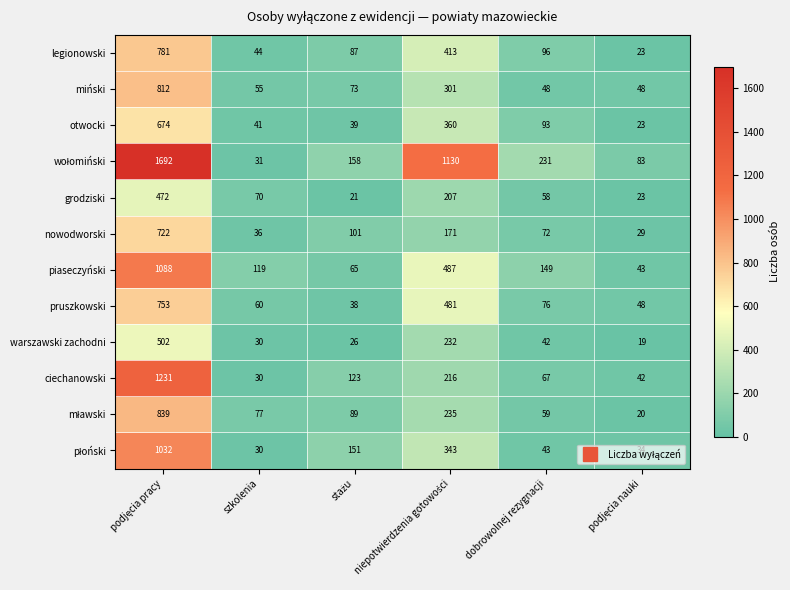

True or false: legionowski has a value of 96 at dobrowolnej rezygnacji.

True